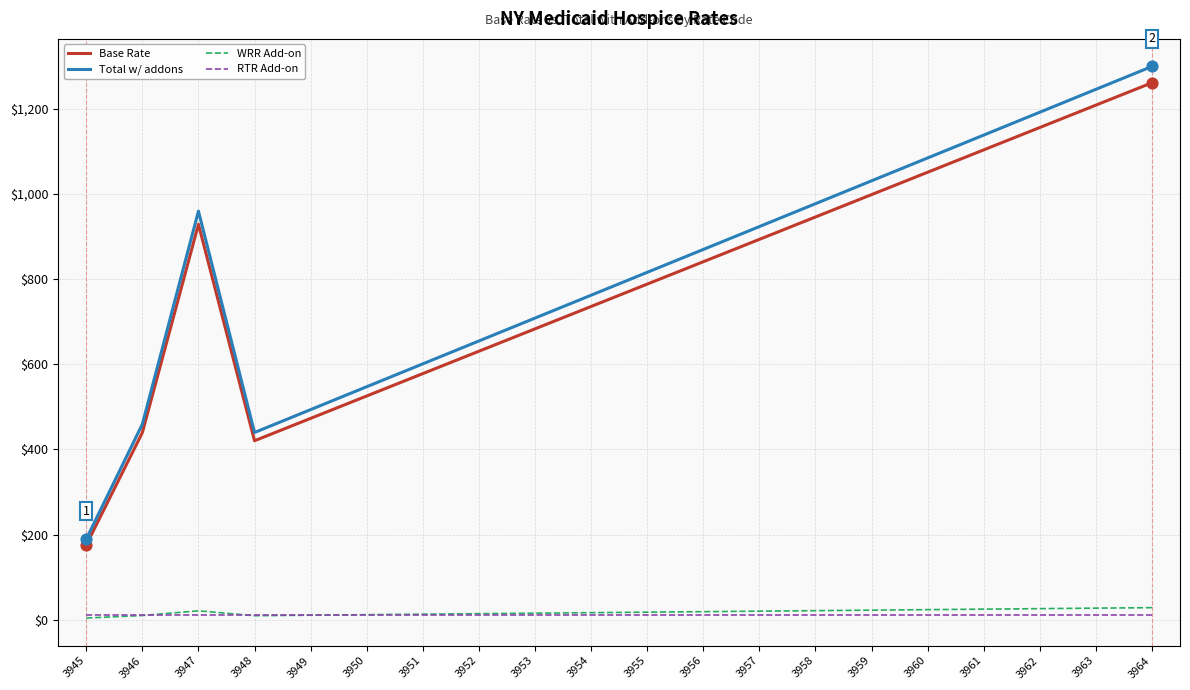

At which category is the sum across all series the highest?

3964